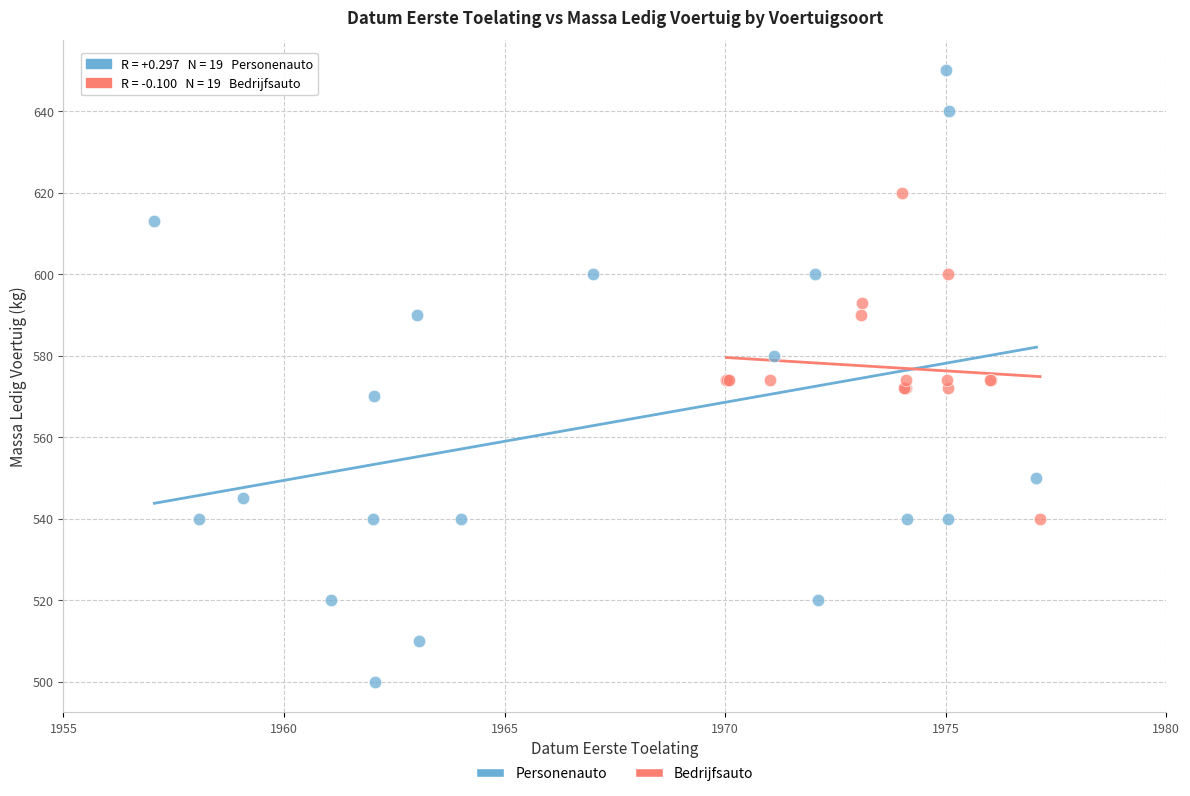

What are all the series names shown in the legend?

Personenauto, Bedrijfsauto